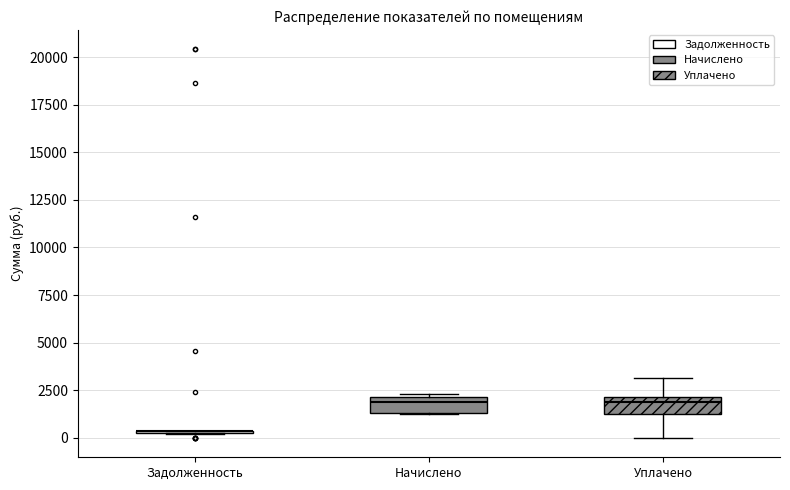

Reading left to right, read every box against the y-axis: the position of its median line, the range the box covers, and the ends of its whiskers. The values are not printed on the chart, so give them approximately, as read against the axis.

Задолженность: box collapsed to a line at 500, whiskers 0 to 500
Начислено: median 2000 (just below the box's upper edge), box 1500 to 2000, whiskers 1500 to 2500
Уплачено: median 2000 (just below the box's upper edge), box 1500 to 2000, whiskers 0 to 3000